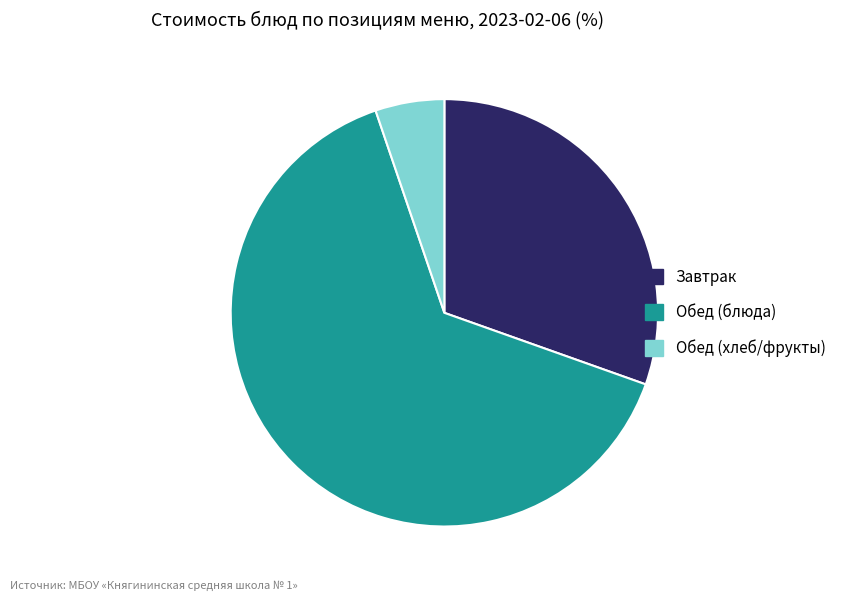

Is there a majority slice in this chart?

Yes